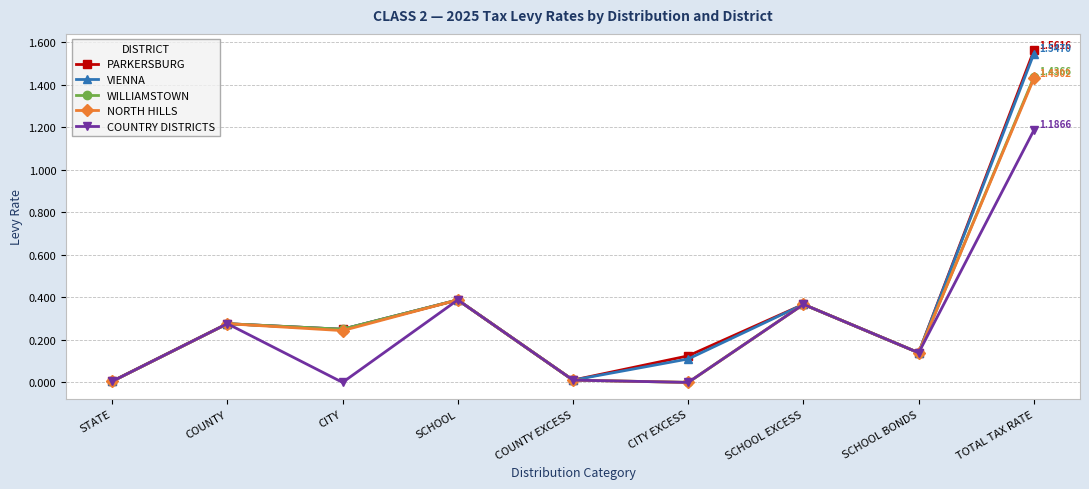

What position from the left is STATE?

1